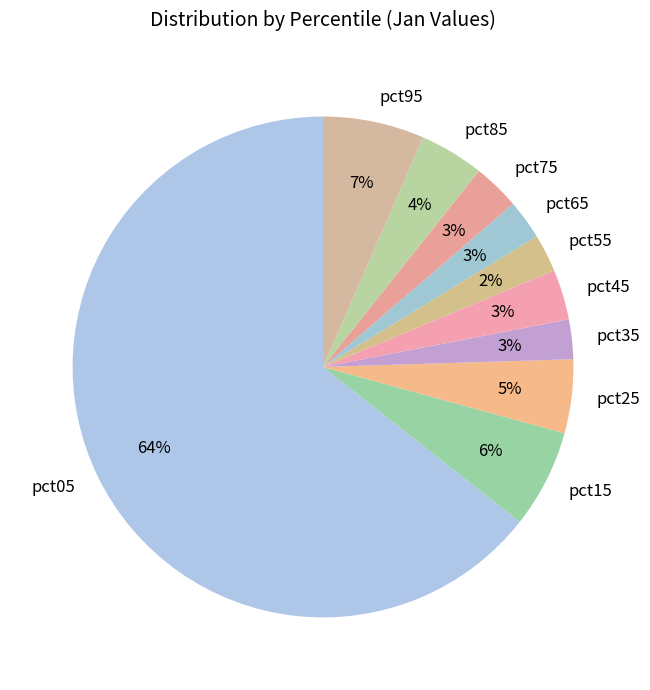

To the nearest percent, what is the average slice percentage?

10%